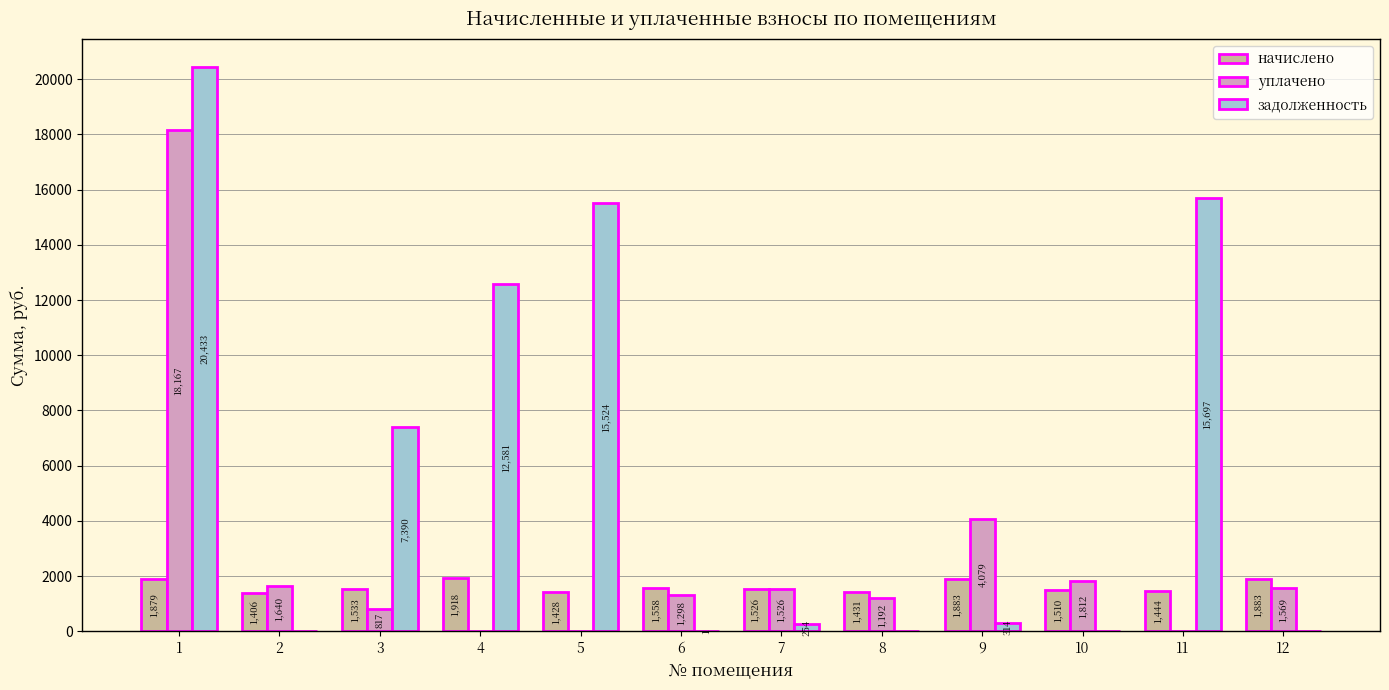

What are all the series names shown in the legend?

начислено, уплачено, задолженность